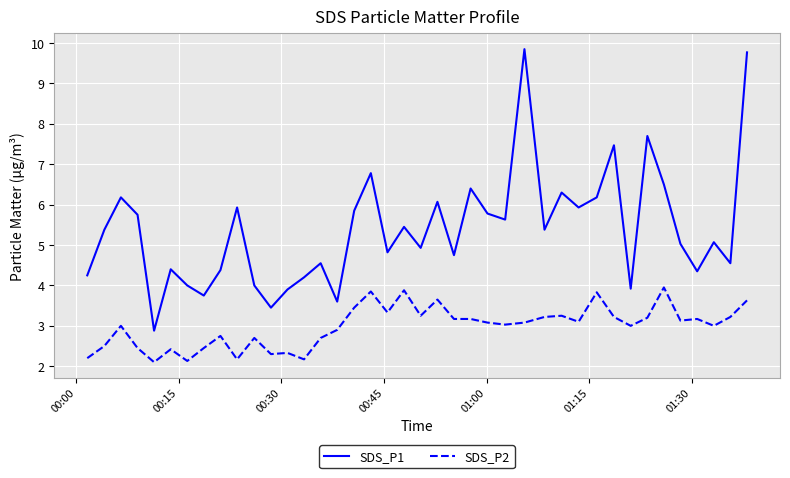

Which series has the largest total across all categories?

SDS_P1